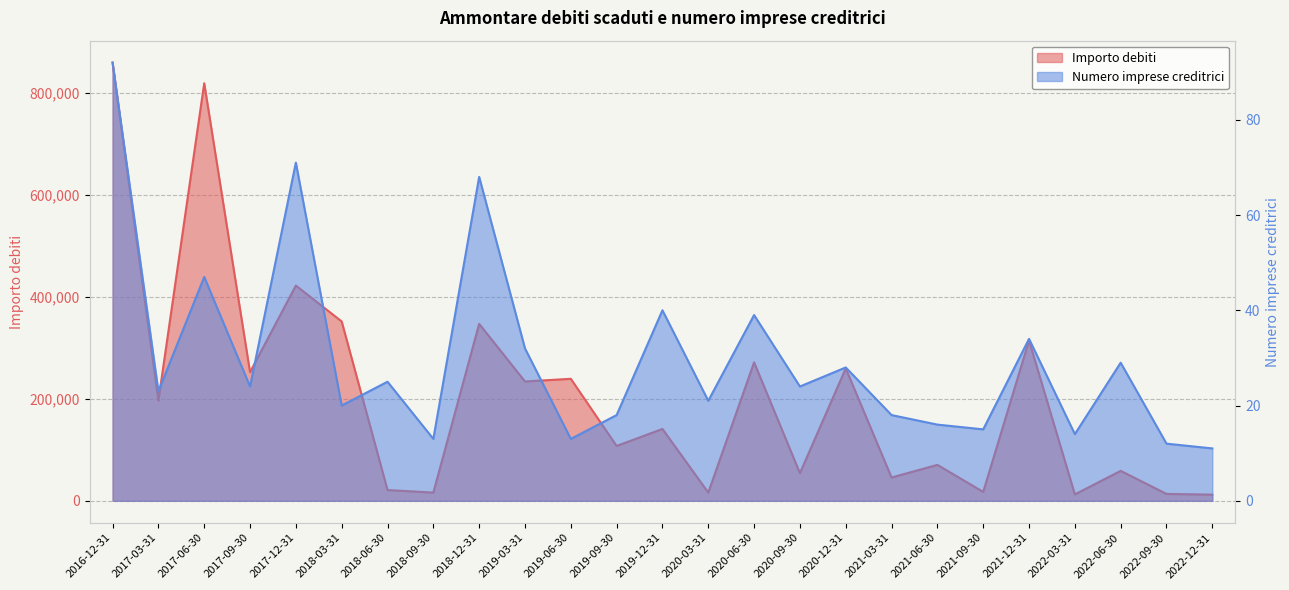

List the series in order of their peak value, lowest first.

Numero imprese creditrici, Importo debiti